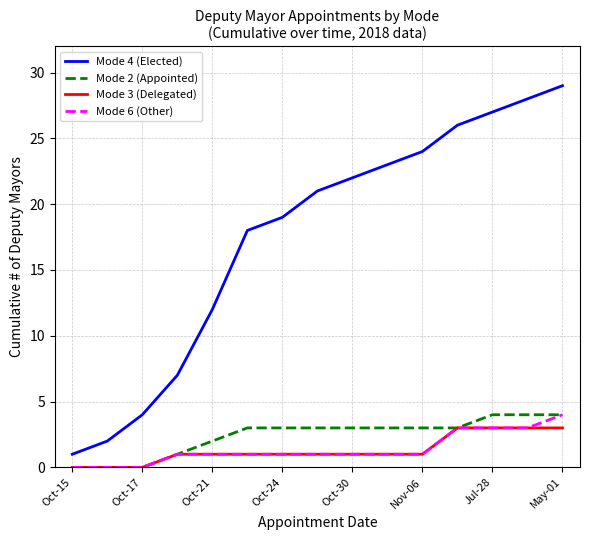

Which series has the largest total across all categories?

Mode 4 (Elected)